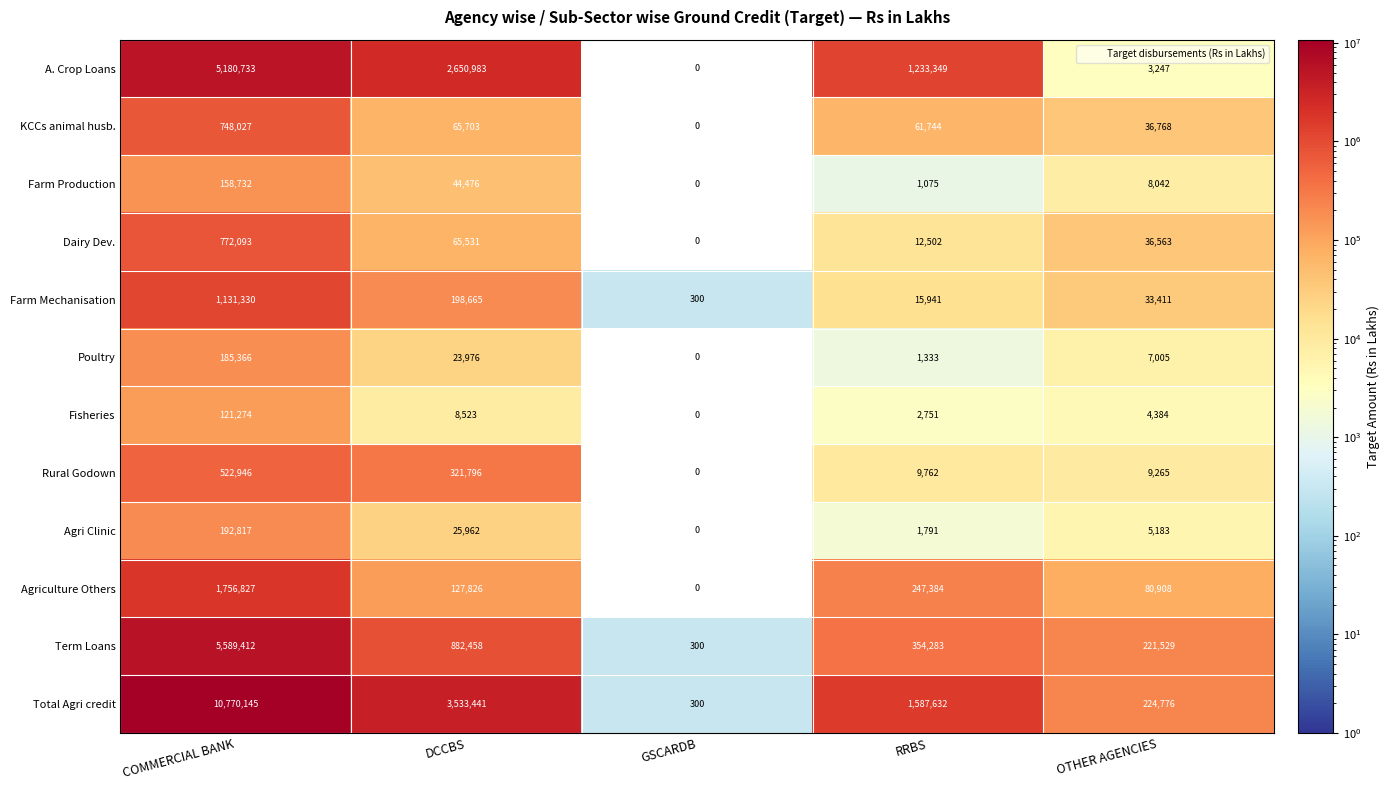

At which category is the sum across all series the highest?

COMMERCIAL BANK